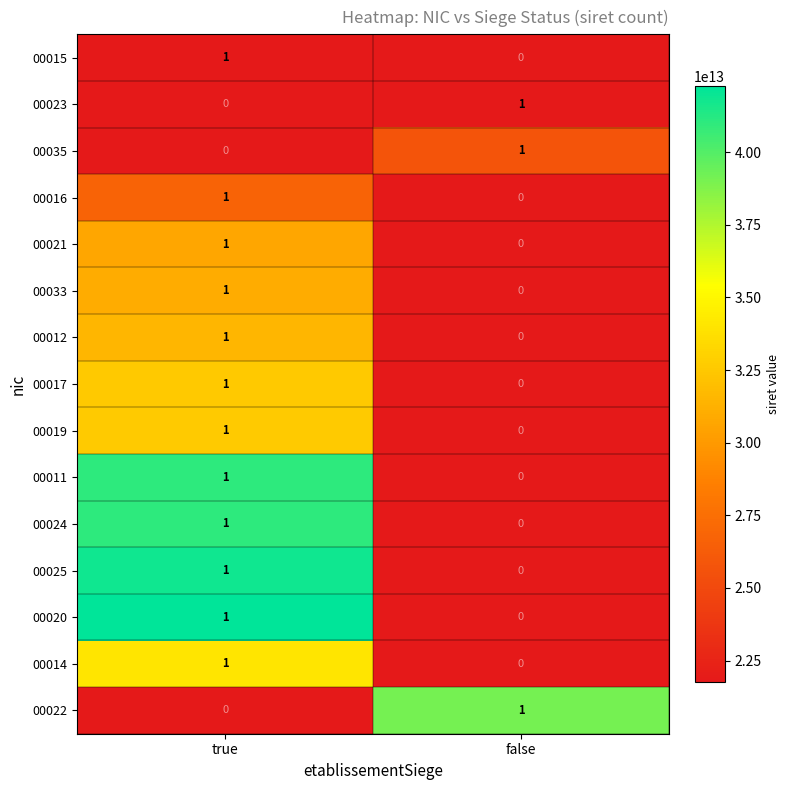

Reading left to right, extract all data points from this chart.

00015: true=1	false=0
00023: true=0	false=1
00035: true=0	false=1
00016: true=1	false=0
00021: true=1	false=0
00033: true=1	false=0
00012: true=1	false=0
00017: true=1	false=0
00019: true=1	false=0
00011: true=1	false=0
00024: true=1	false=0
00025: true=1	false=0
00020: true=1	false=0
00014: true=1	false=0
00022: true=0	false=1